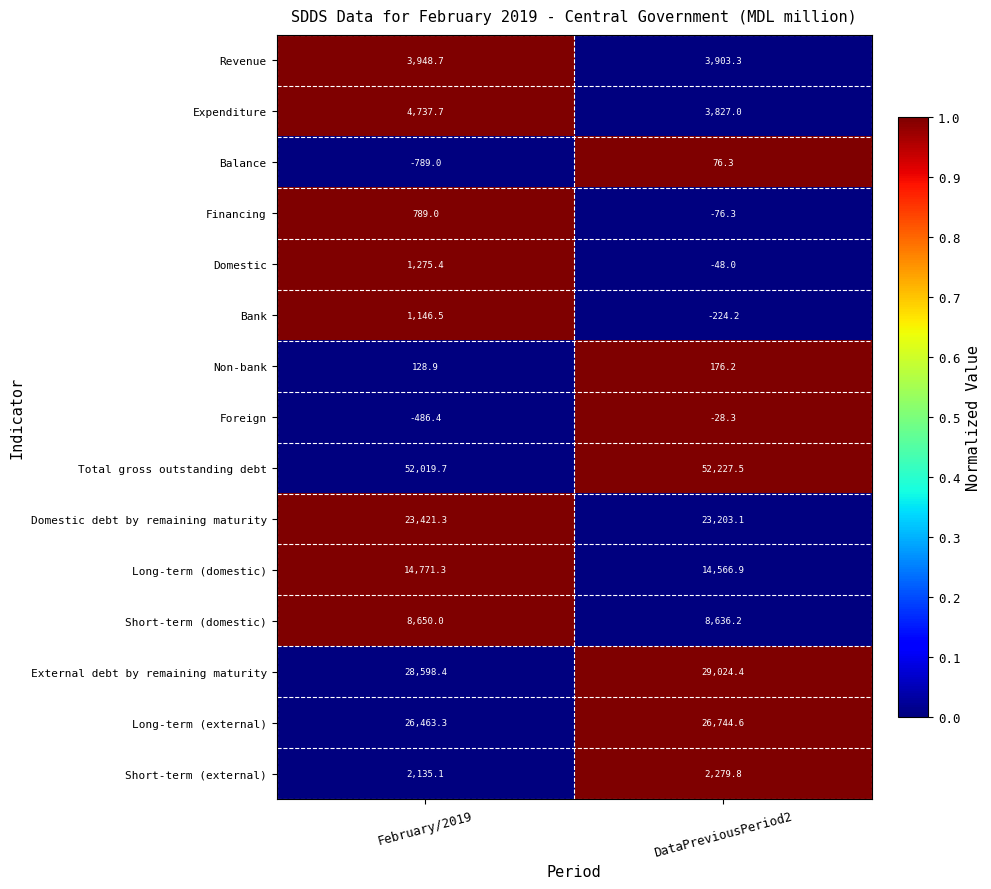

Which category has the highest value in the Short-term (external) series?

DataPreviousPeriod2